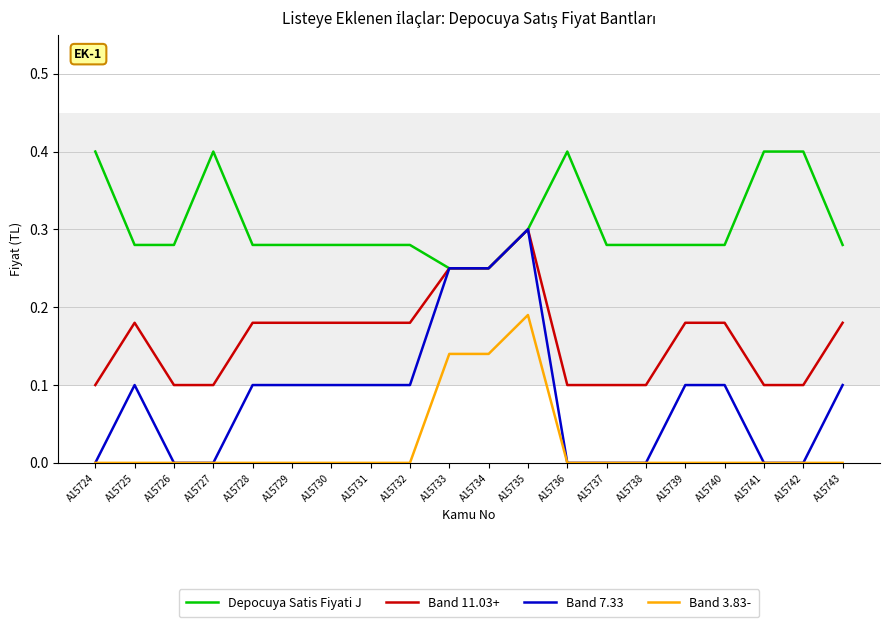

True or false: Band 7.33 has a value of 0.0 at A15727.

True